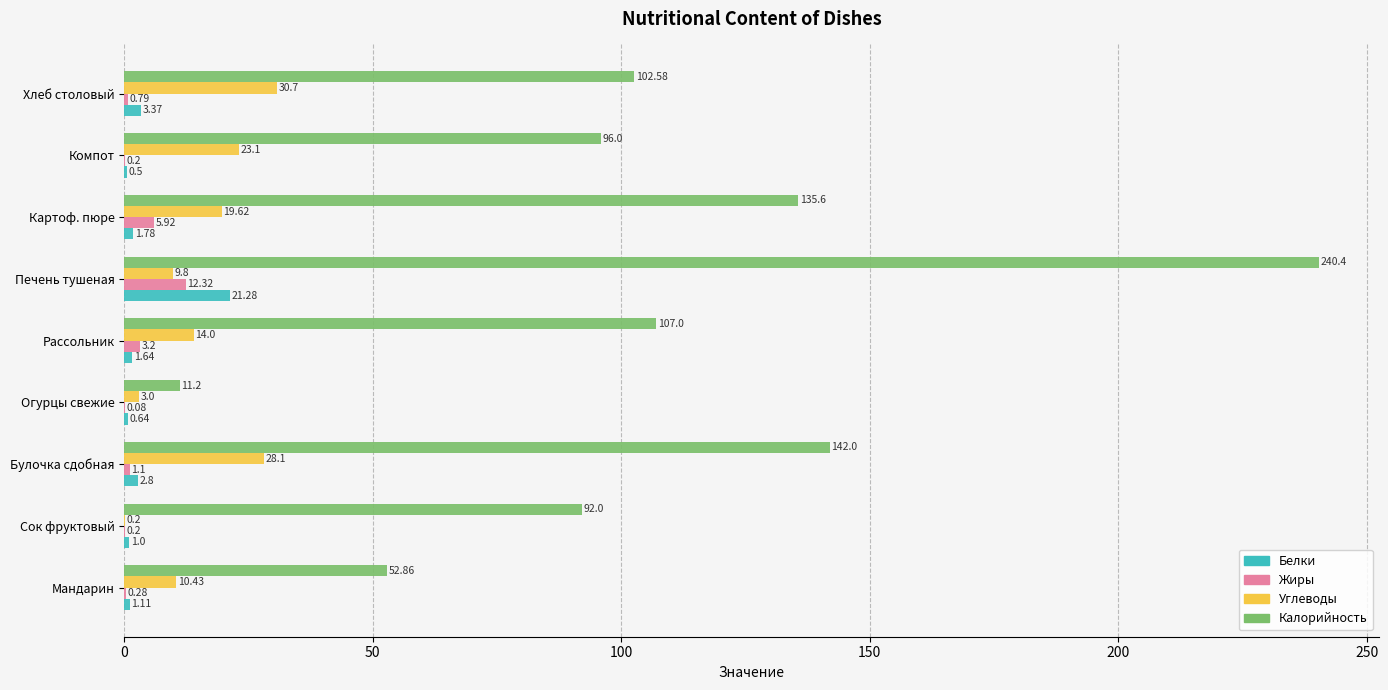

What are all the series names shown in the legend?

Белки, Жиры, Углеводы, Калорийность